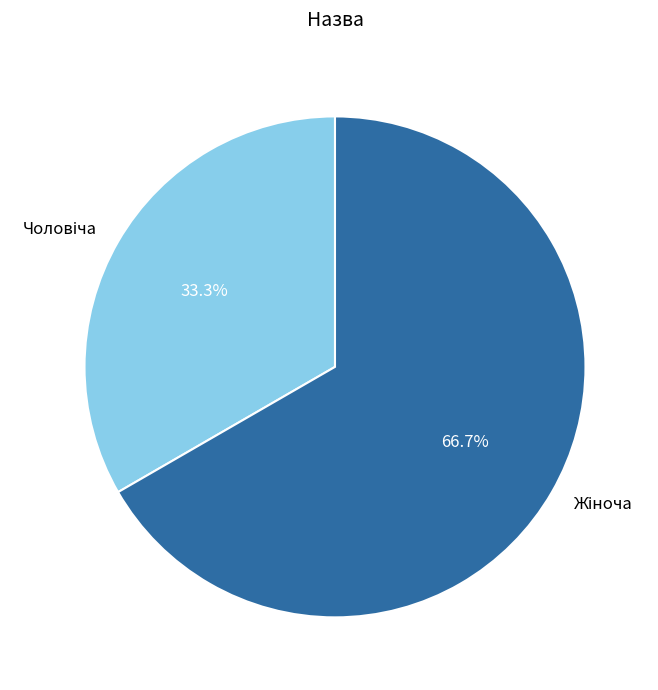

Does any single category account for the majority?

Yes